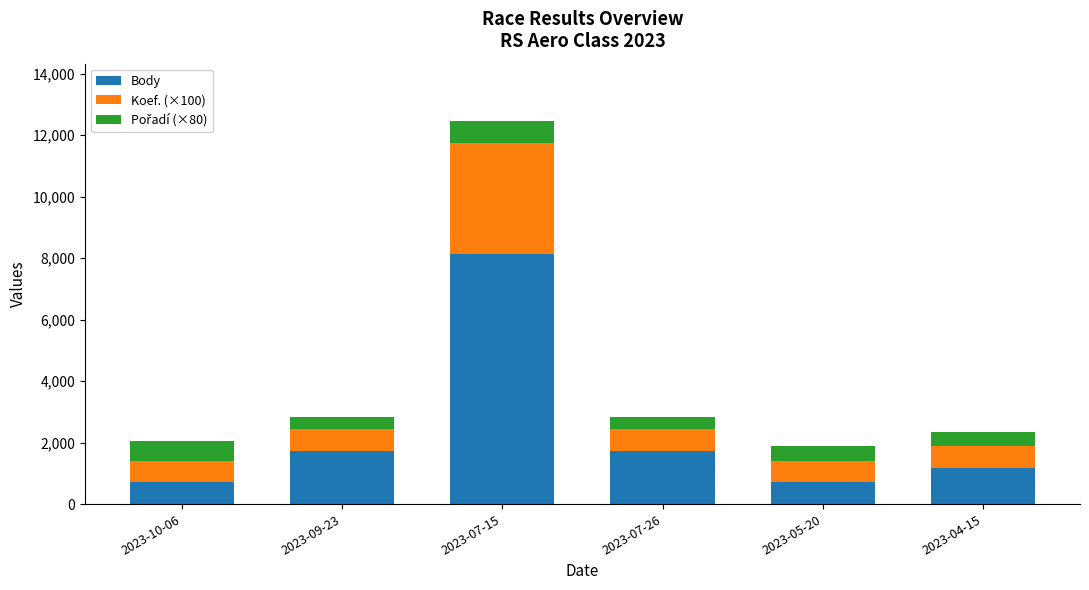

What is the minimum value for Body?

707